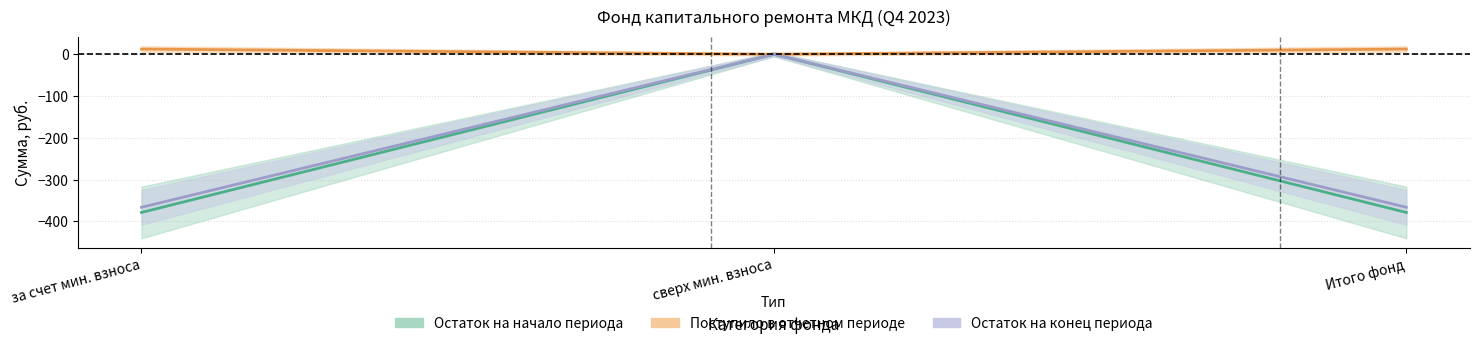

Where does the Остаток начало series first go above -378?

сверх минимального размера взноса